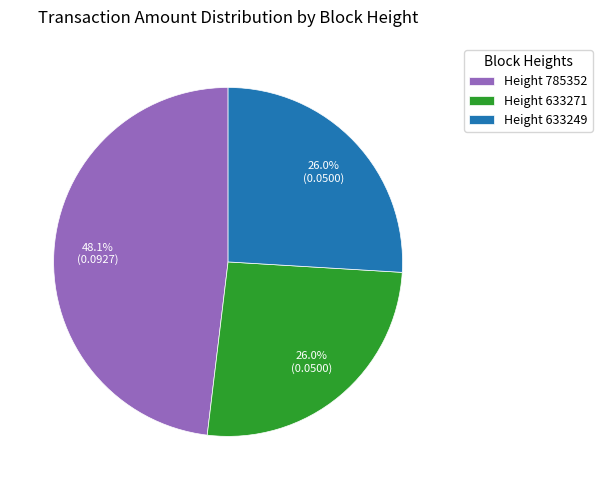

To the nearest percent, what is the average slice percentage?

33%